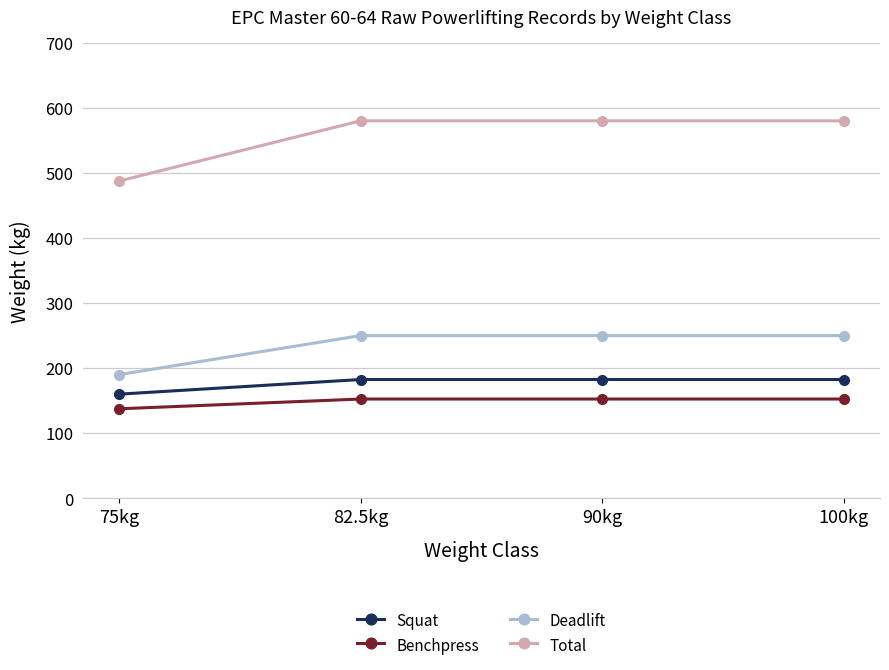

At 100kg, list the series in order from largest to smallest.

Total, Deadlift, Squat, Benchpress